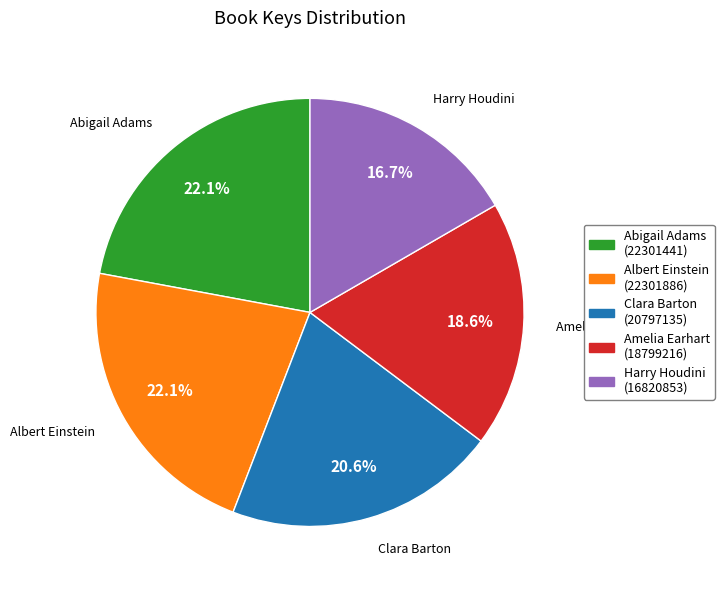

To the nearest percent, what portion does Harry Houdini represent?

17%